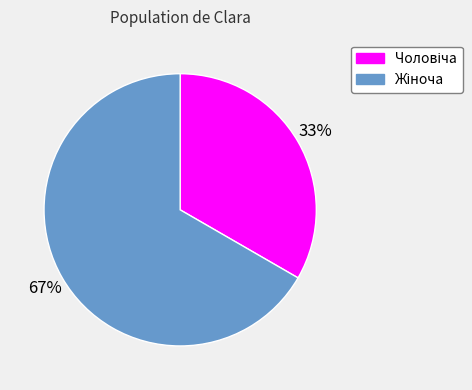

Does any single category account for the majority?

Yes